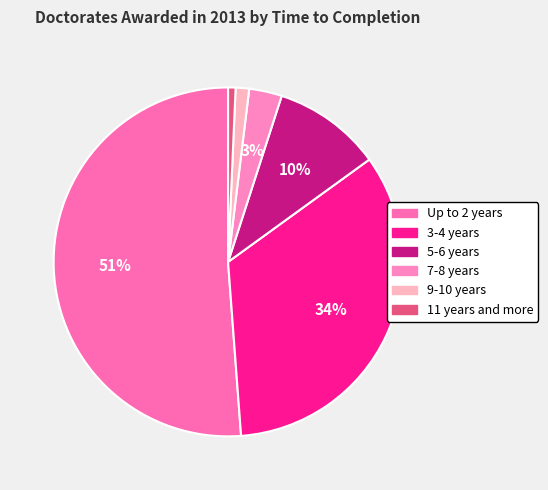

Count the number of slices in the pie.

6